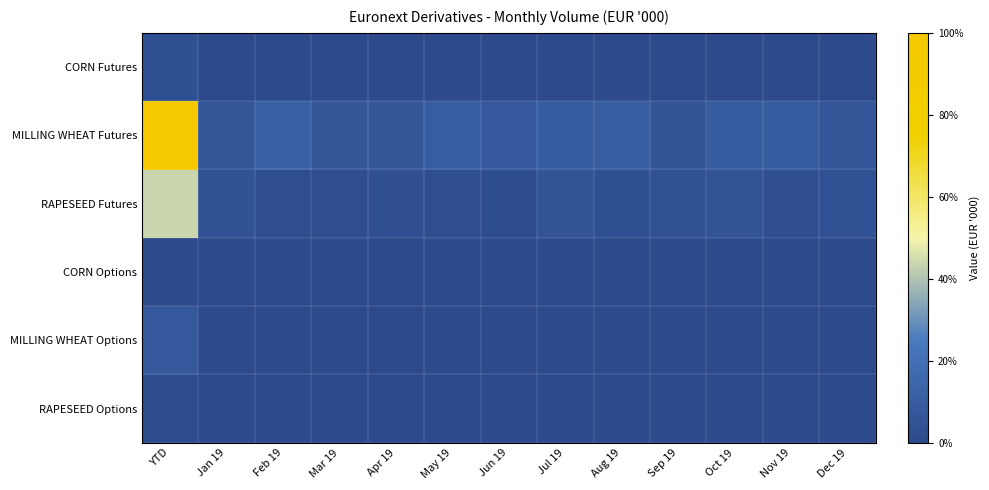

Which category has the highest value across all series?

YTD